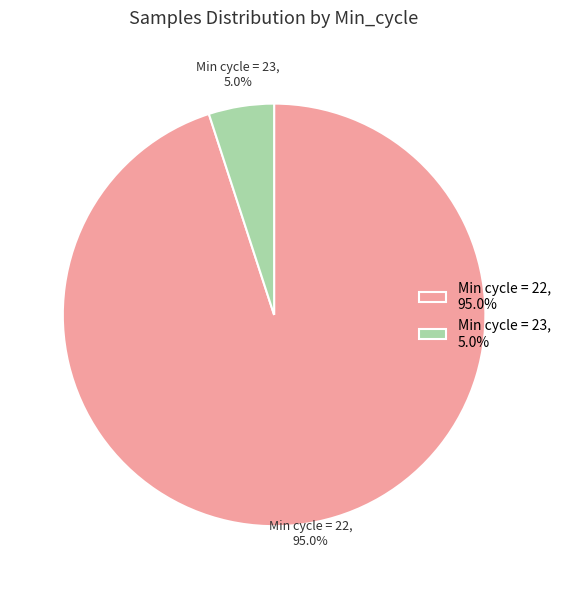

Does any single category account for the majority?

Yes